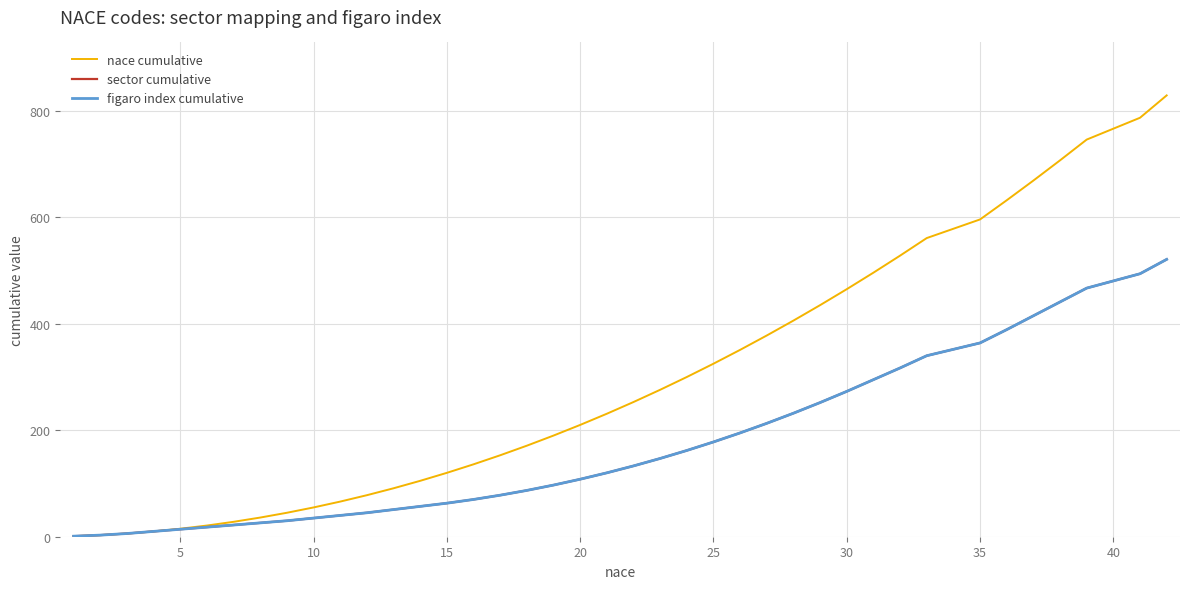

What is the difference between the maximum and second lowest values in the sector cumulative series?

518